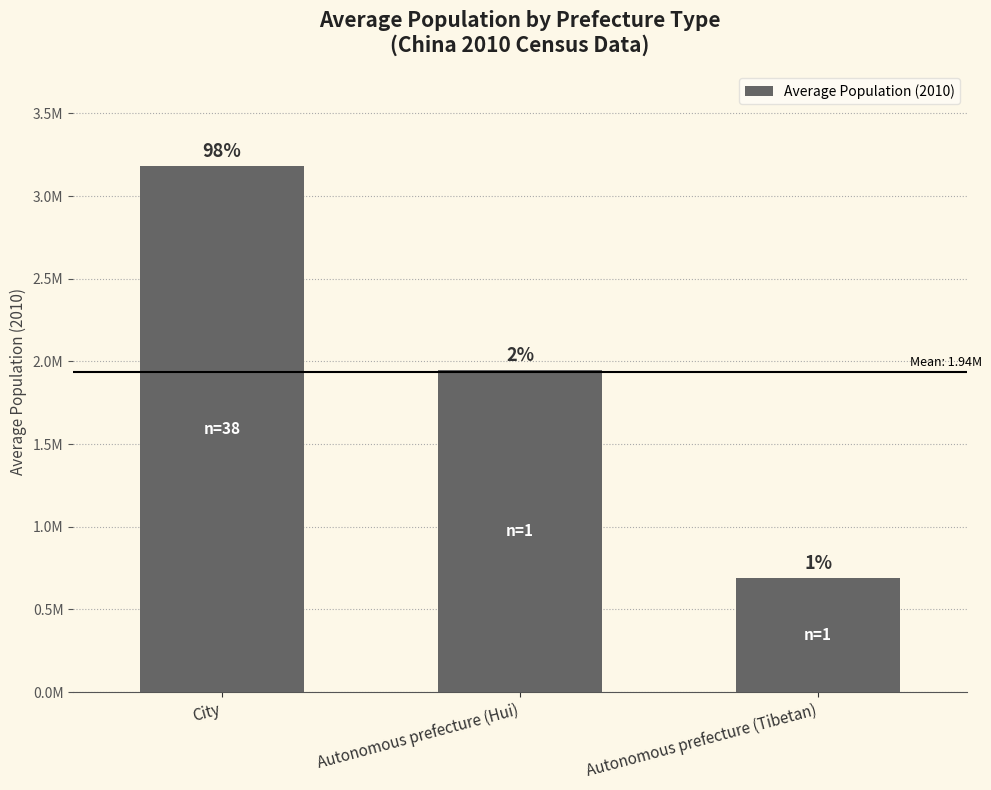

What is the average value?

1939252.8